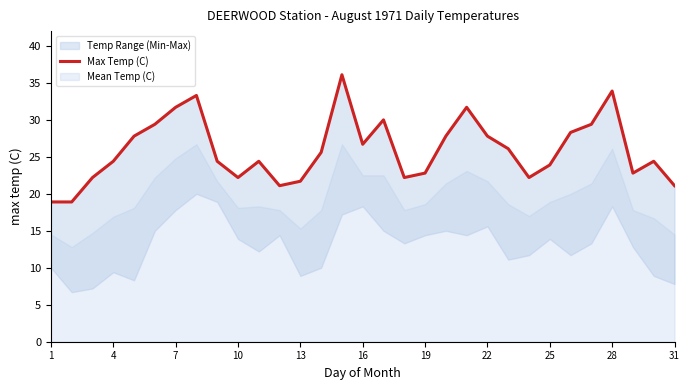

Where is the data nearest to the value 27?

16